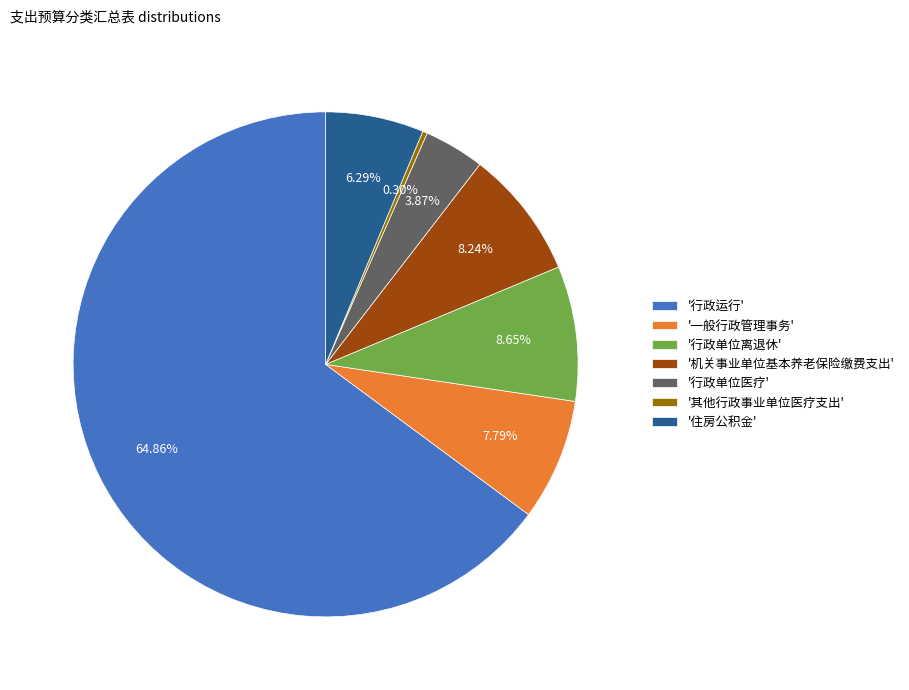

Combined, do '其他行政事业单位医疗支出' and '行政单位医疗' account for over 50%?

No